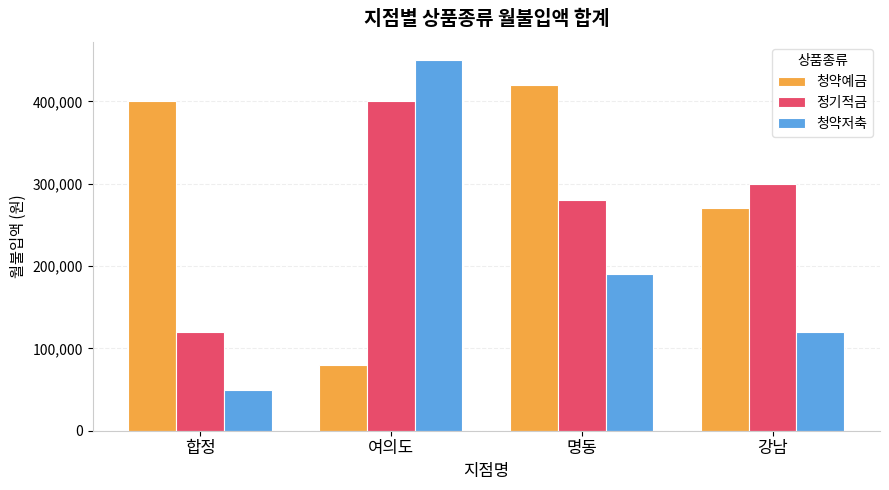

Reading left to right, list all the values displayed in this chart.

청약예금: 합정=400000	여의도=80000	명동=420000	강남=270000
정기적금: 합정=120000	여의도=400000	명동=280000	강남=300000
청약저축: 합정=50000	여의도=450000	명동=190000	강남=120000